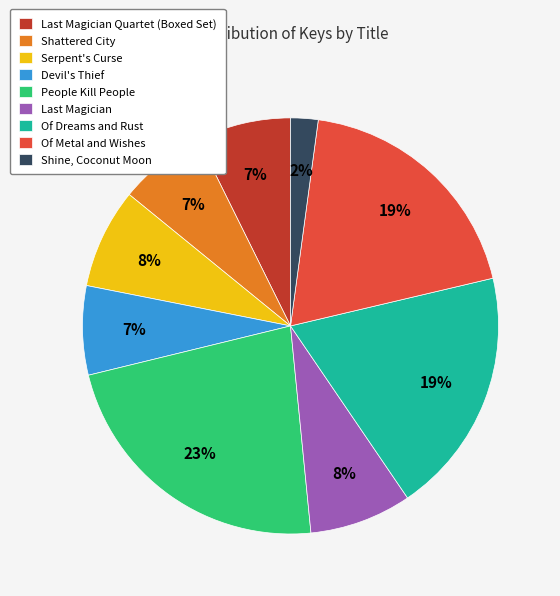

Which slice is the largest?

People Kill People